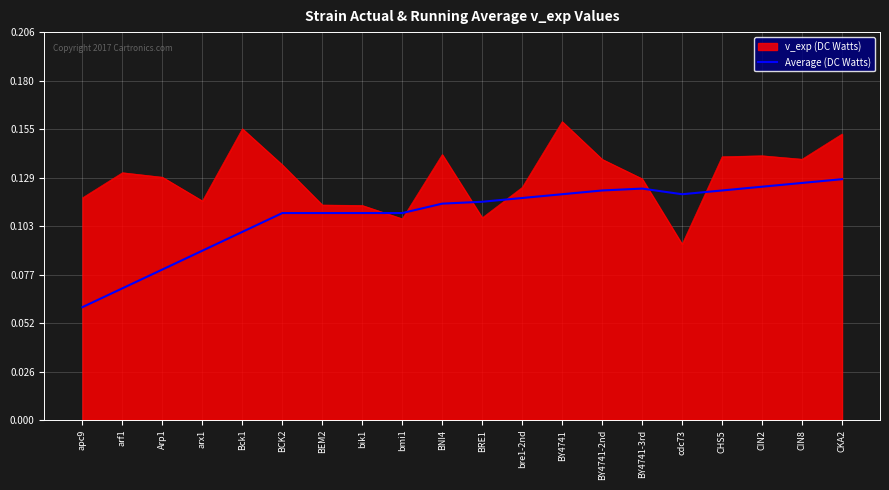

List the series in order of their overall mean, lowest first.

Average (DC Watts), v_exp (DC Watts)